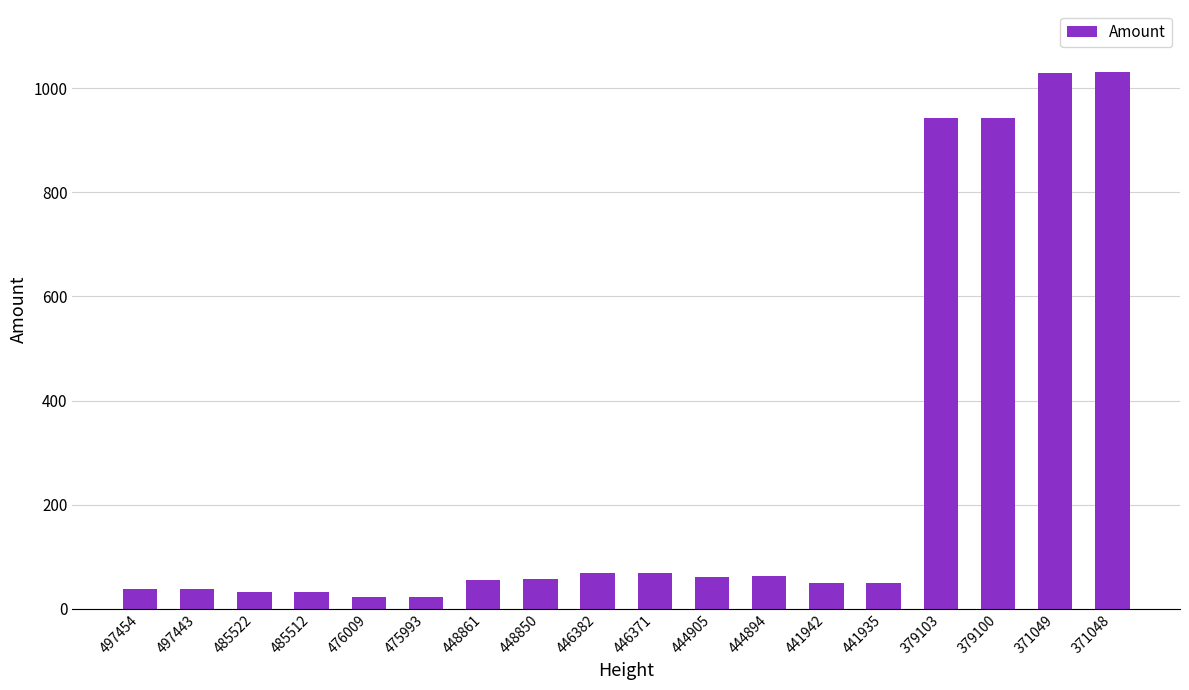

The value at 371048 is 1562. True or false?

False